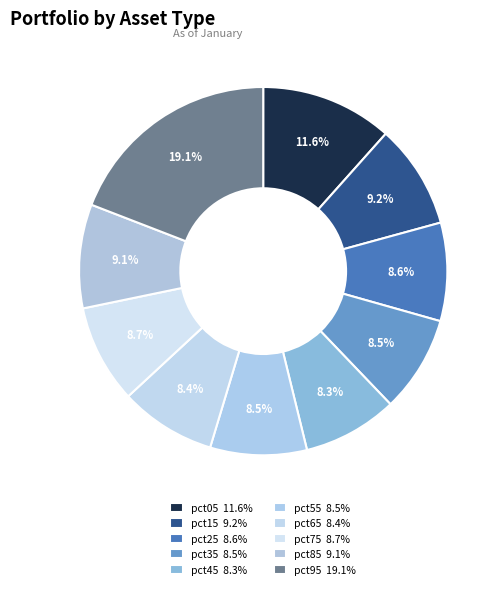

Which has a higher value, pct65 or pct85?

pct85